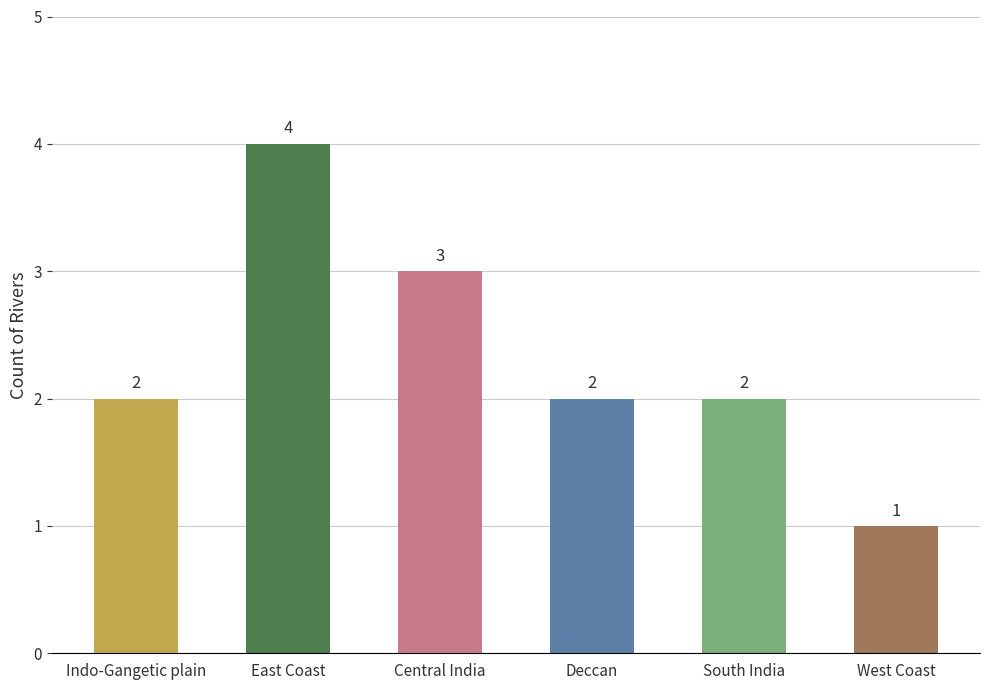

What is the smallest value displayed?

1